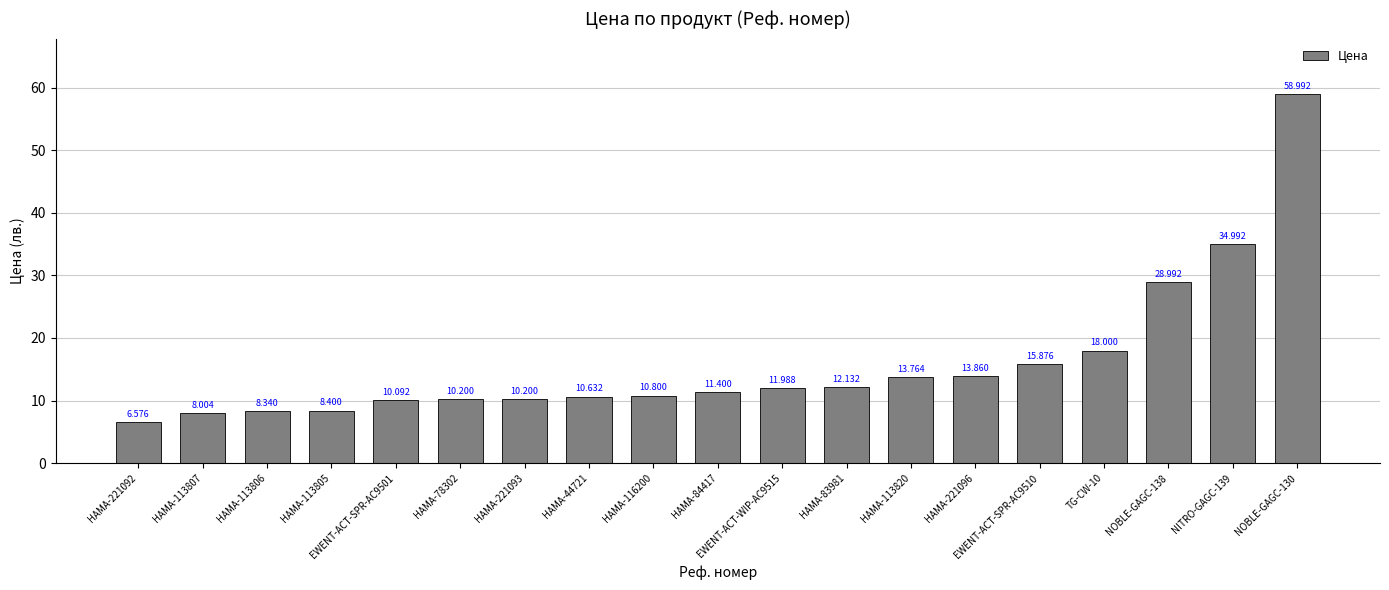

At which label does the data first exceed 11?

HAMA-84417